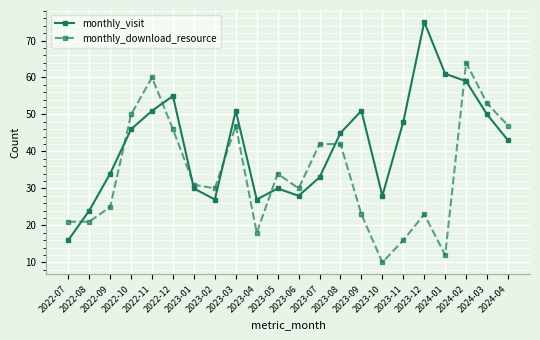

Reading left to right, extract all data points from this chart.

monthly_visit: 2022-07=16	2022-08=24	2022-09=34	2022-10=46	2022-11=51	2022-12=55	2023-01=30	2023-02=27	2023-03=51	2023-04=27	2023-05=30	2023-06=28	2023-07=33	2023-08=45	2023-09=51	2023-10=28	2023-11=48	2023-12=75	2024-01=61	2024-02=59	2024-03=50	2024-04=43
monthly_download_resource: 2022-07=21	2022-08=21	2022-09=25	2022-10=50	2022-11=60	2022-12=46	2023-01=31	2023-02=30	2023-03=47	2023-04=18	2023-05=34	2023-06=30	2023-07=42	2023-08=42	2023-09=23	2023-10=10	2023-11=16	2023-12=23	2024-01=12	2024-02=64	2024-03=53	2024-04=47